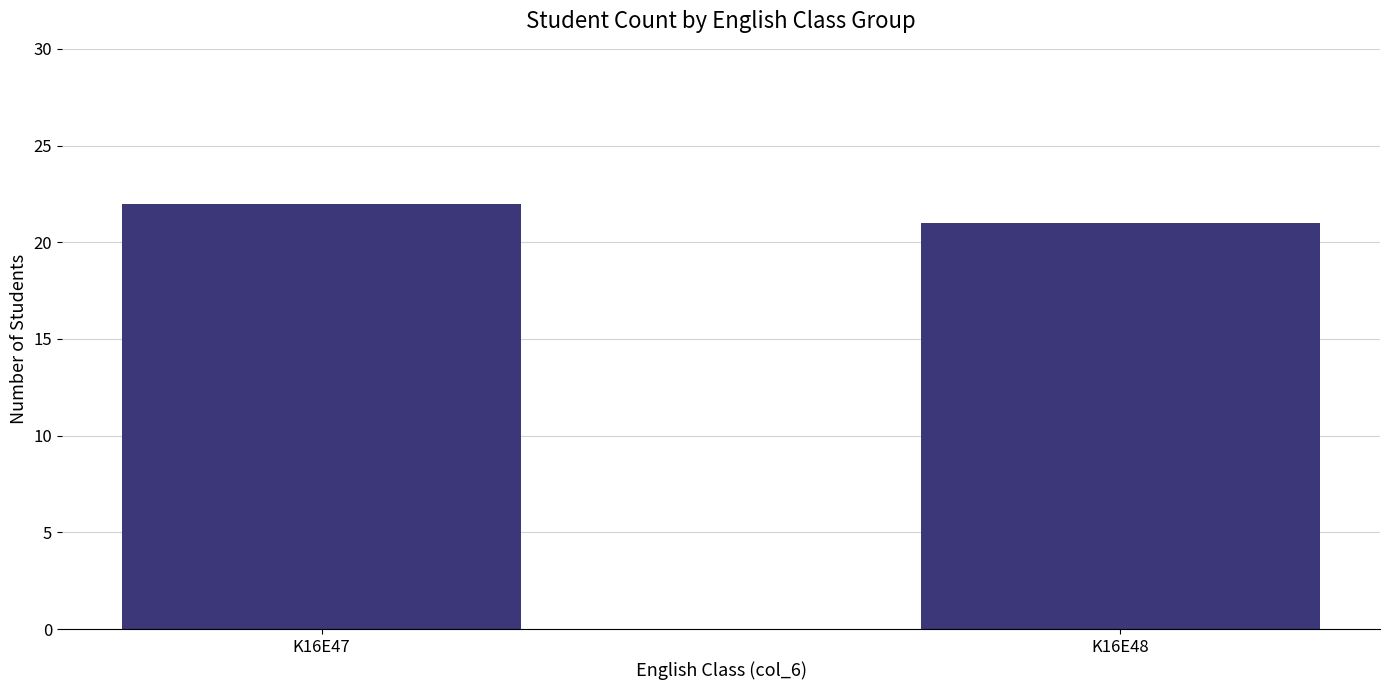

Reading right to left, list all the values displayed in this chart.

K16E48=21	K16E47=22